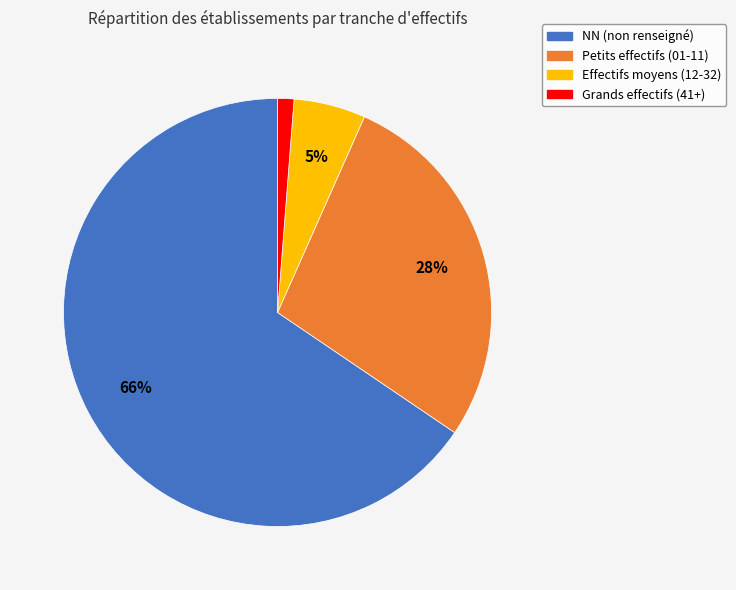

To the nearest percent, what is the average slice percentage?

25%